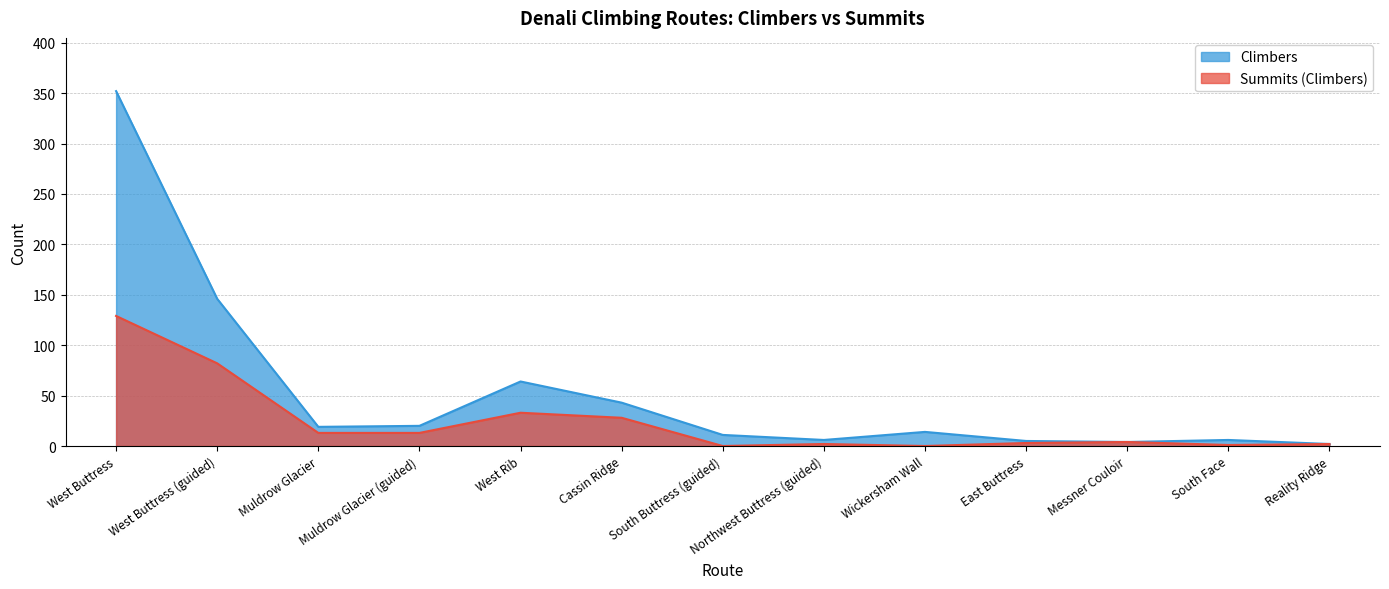

How many lines are shown in the chart?

2